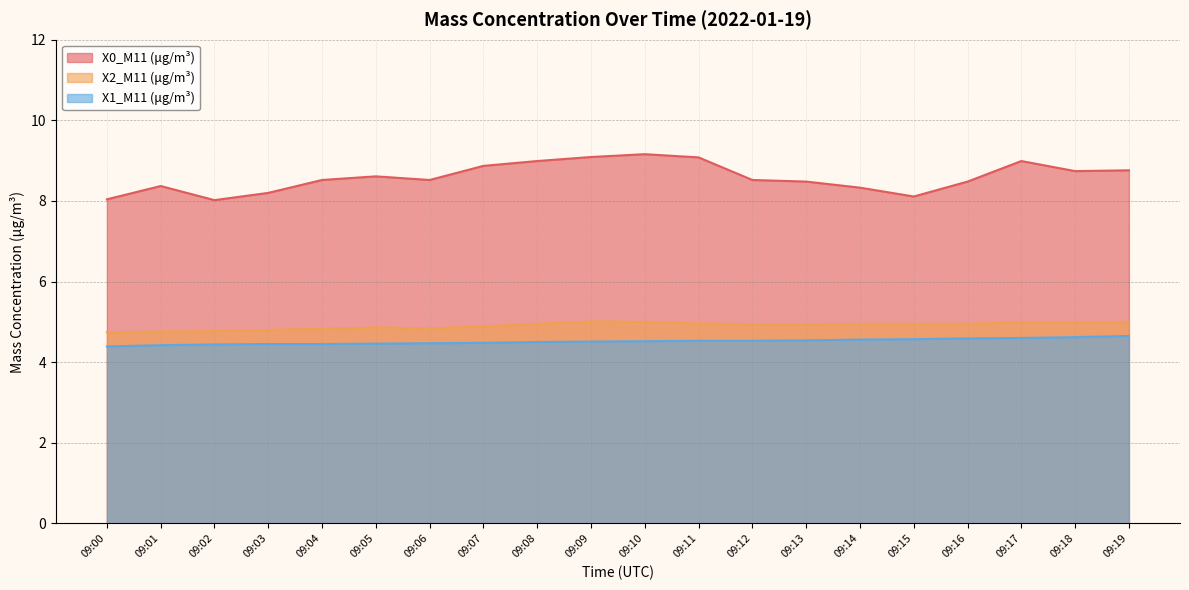

The X1_M11 (μg/m³) series shows 1.5 at 09:09. True or false?

False